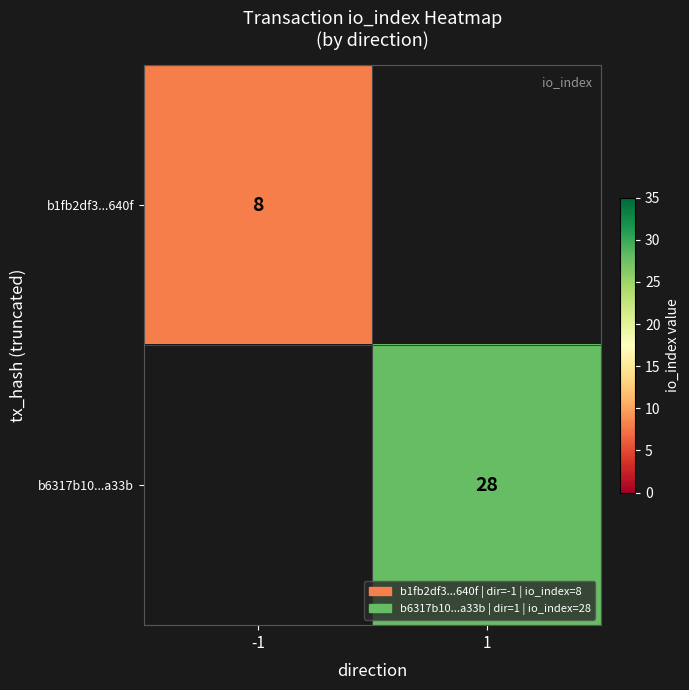

The b1fb2df3...640f series shows 8 at -1. True or false?

True